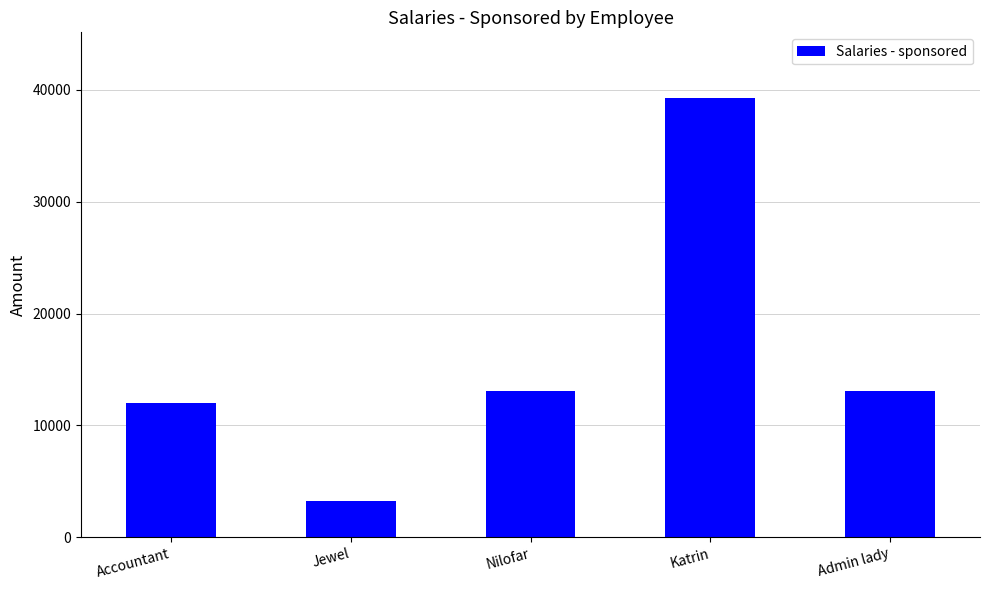

Between Nilofar and Katrin, which is larger?

Katrin